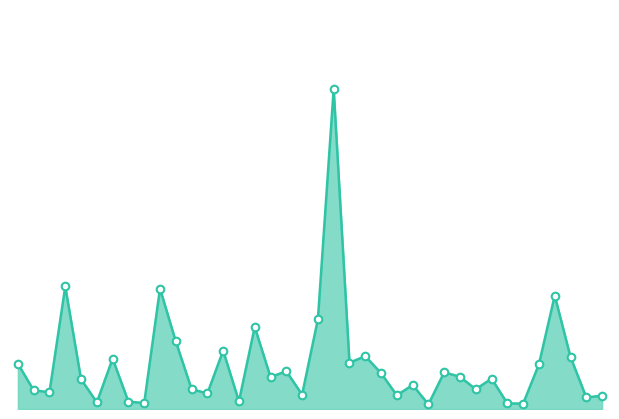

Does the chart have visible grid lines?

No